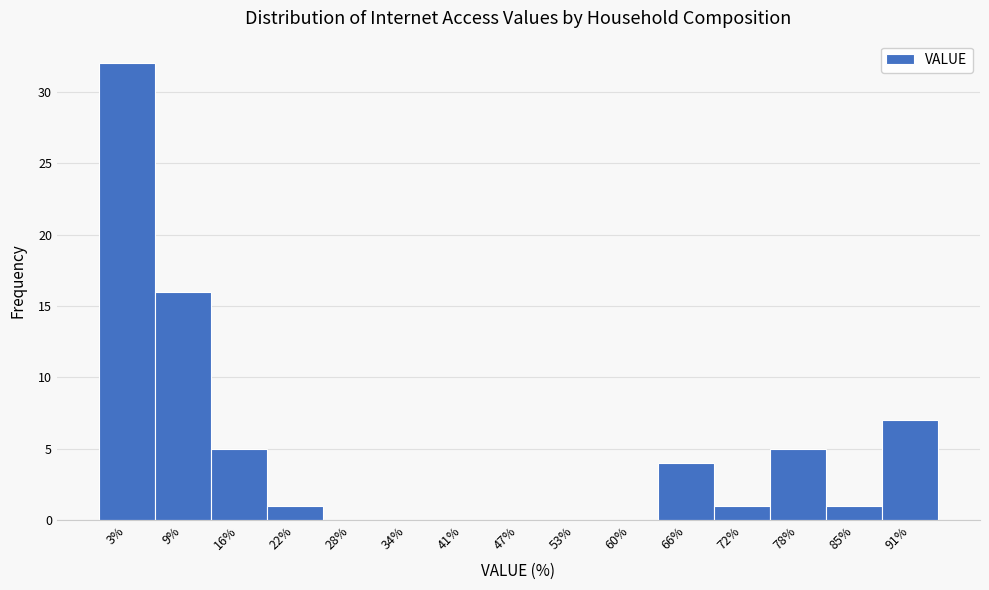

Reading left to right, transcribe this chart: for each bar, give the range it covers on the x-axis and its height. Neither the bar edges nor the heights are printed on the chart, so give them approximately, as read against the axes.

0 to 6: 32
6 to 13: 16
13 to 19: 5
19 to 25: 1
25 to 31: 0
31 to 38: 0
38 to 44: 0
44 to 50: 0
50 to 56: 0
56 to 63: 0
63 to 69: 4
69 to 75: 1
75 to 81: 5
81 to 88: 1
88 to 94: 7